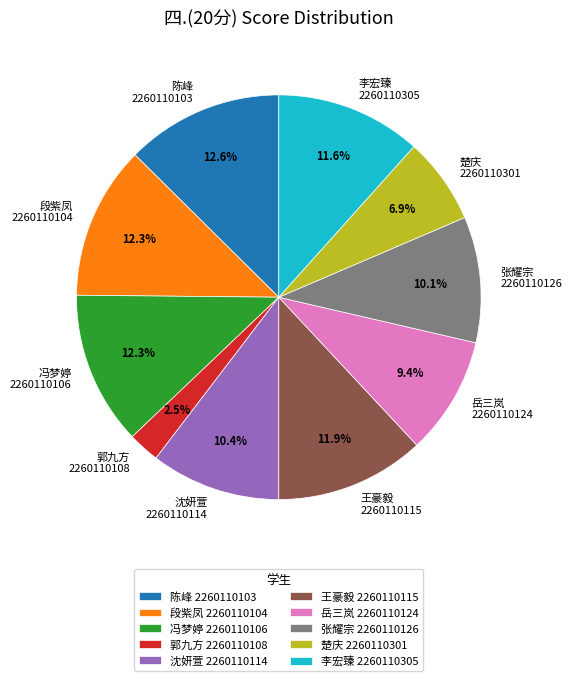

What portion of the pie excludes 张耀宗 2260110126?

89.9%